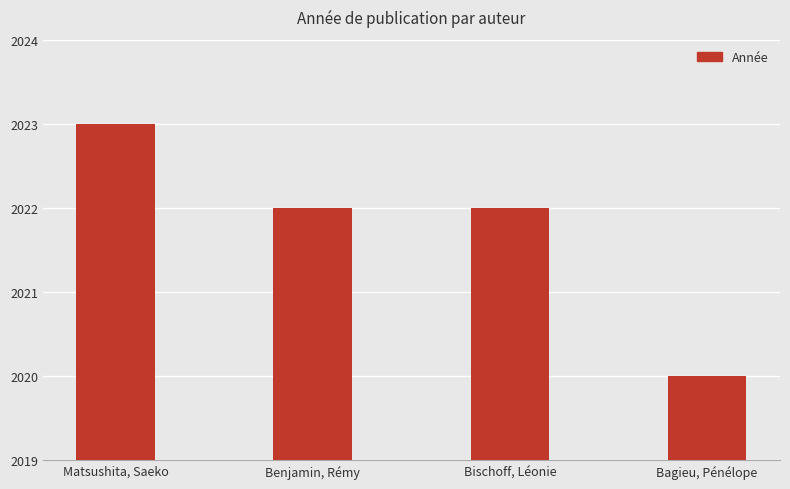

What value does the data have at Bischoff, Léonie?

2022